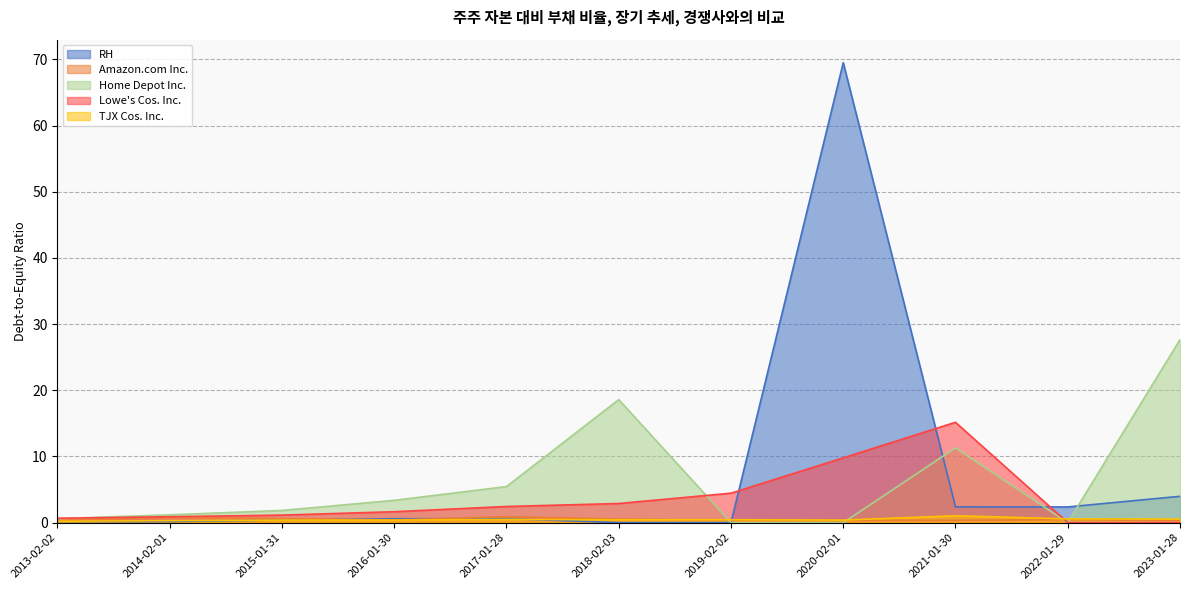

Reading left to right, transcribe all the data shown in this chart.

RH: 2023-01-28=4.0	2022-01-29=2.4	2021-01-30=2.4	2020-02-01=69.5	2019-02-02=0.0	2018-02-03=0.0	2017-01-28=0.6	2016-01-30=0.6	2015-01-31=0.4	2014-02-01=0.2	2013-02-02=0.2
Amazon.com Inc.: 2023-01-28=0.3	2022-01-29=0.5	2021-01-30=0.3	2020-02-01=0.3	2019-02-02=0.4	2018-02-03=0.5	2017-01-28=0.9	2016-01-30=0.4	2015-01-31=0.6	2014-02-01=0.8	2013-02-02=0.3
Home Depot Inc.: 2023-01-28=27.6	2022-01-29=0.0	2021-01-30=11.3	2020-02-01=0.0	2019-02-02=0.0	2018-02-03=18.6	2017-01-28=5.5	2016-01-30=3.4	2015-01-31=1.8	2014-02-01=1.2	2013-02-02=0.6
Lowe's Cos. Inc.: 2023-01-28=0.0	2022-01-29=0.0	2021-01-30=15.2	2020-02-01=9.8	2019-02-02=4.5	2018-02-03=2.9	2017-01-28=2.4	2016-01-30=1.6	2015-01-31=1.1	2014-02-01=0.9	2013-02-02=0.7
TJX Cos. Inc.: 2023-01-28=0.5	2022-01-29=0.6	2021-01-30=1.0	2020-02-01=0.4	2019-02-02=0.4	2018-02-03=0.4	2017-01-28=0.5	2016-01-30=0.4	2015-01-31=0.4	2014-02-01=0.3	2013-02-02=0.2